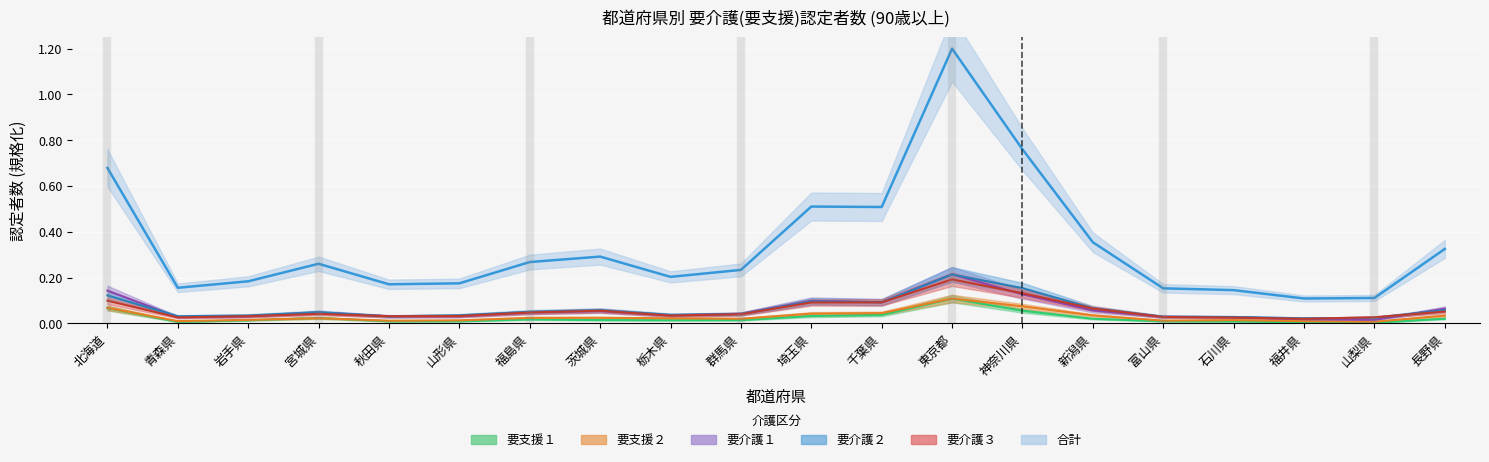

Is it true that 合計 equals 0.1 at 福井県?

False